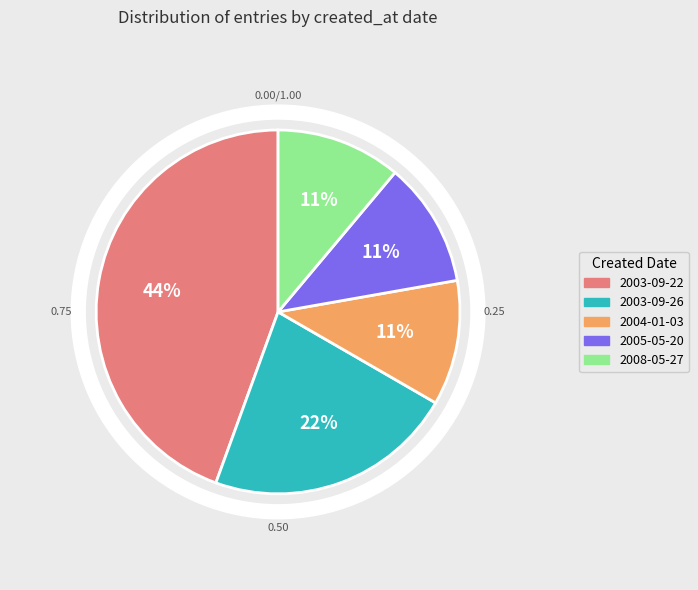

Is it true that 2003-09-22 is 21% of the pie?

False